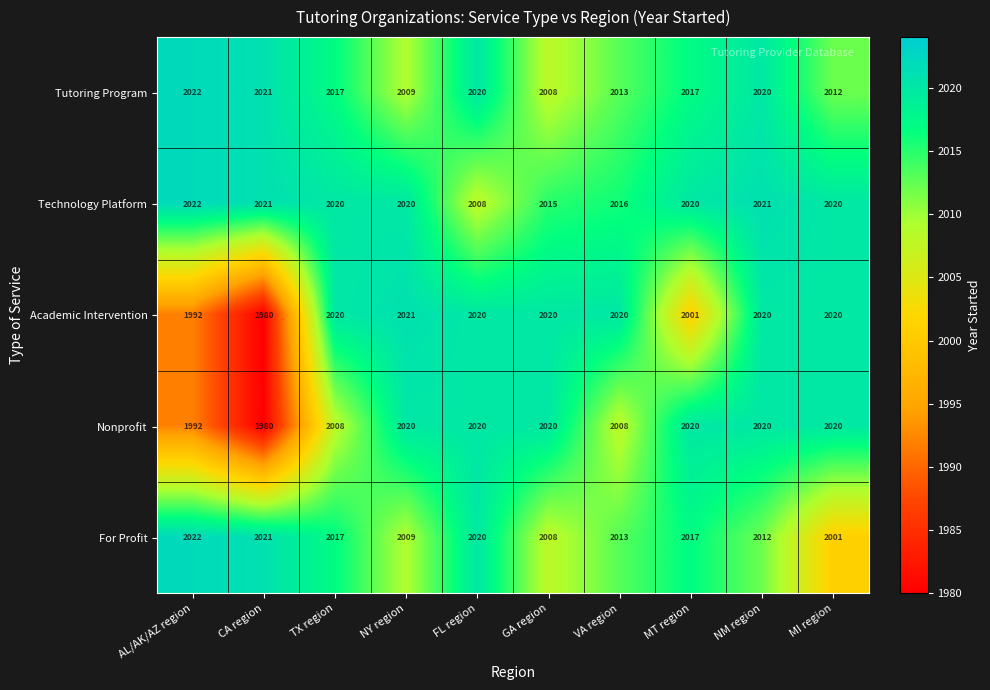

What is the total value across all series at FL region?

10088